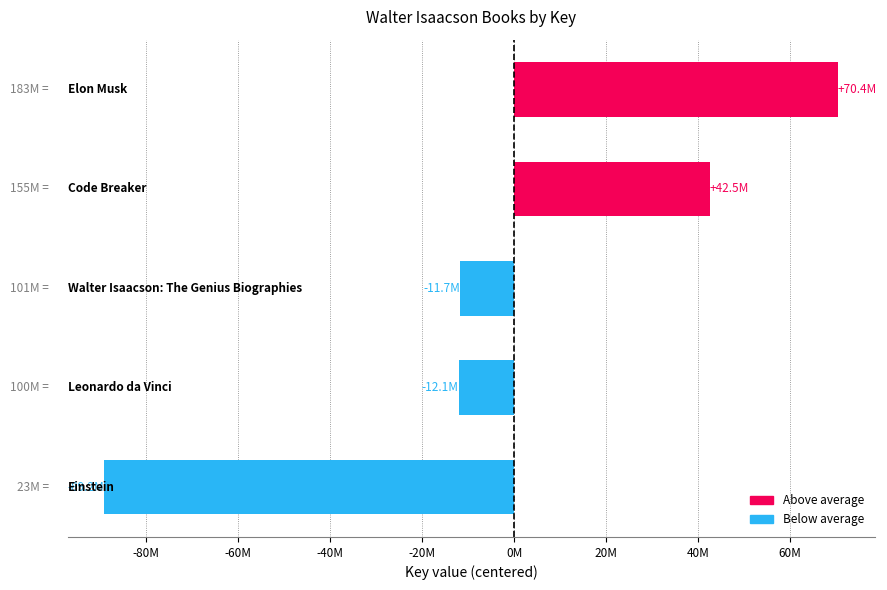

Are the bars horizontal?

Yes